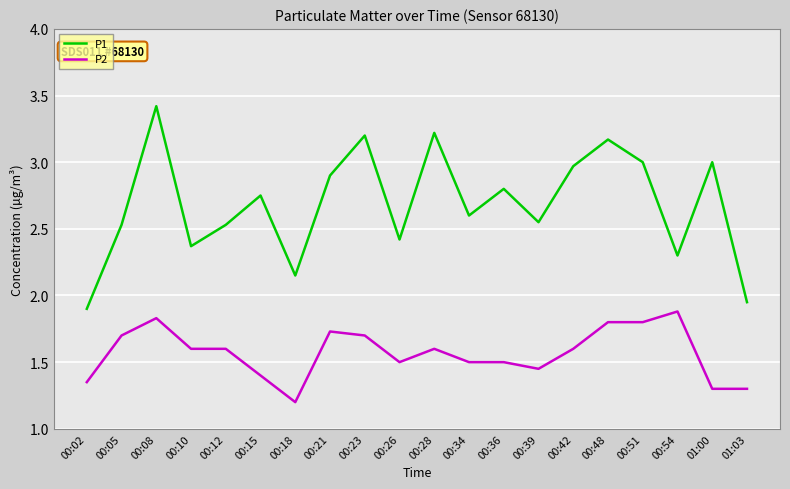

True or false: P1 has a value of 1.5 at 00:12.

False